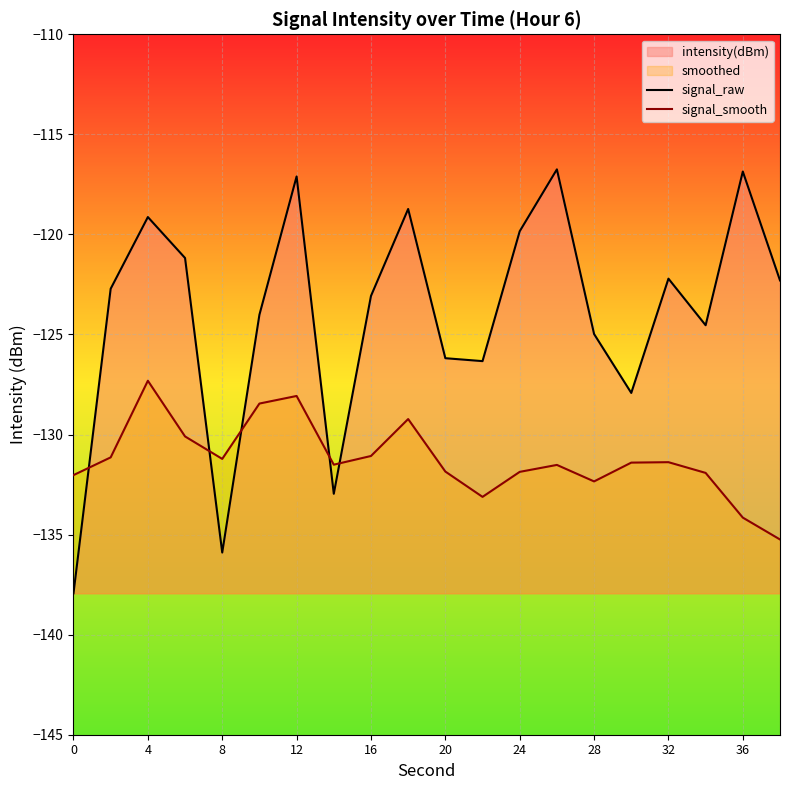

True or false: signal_raw and signal_smooth cross at least once.

True